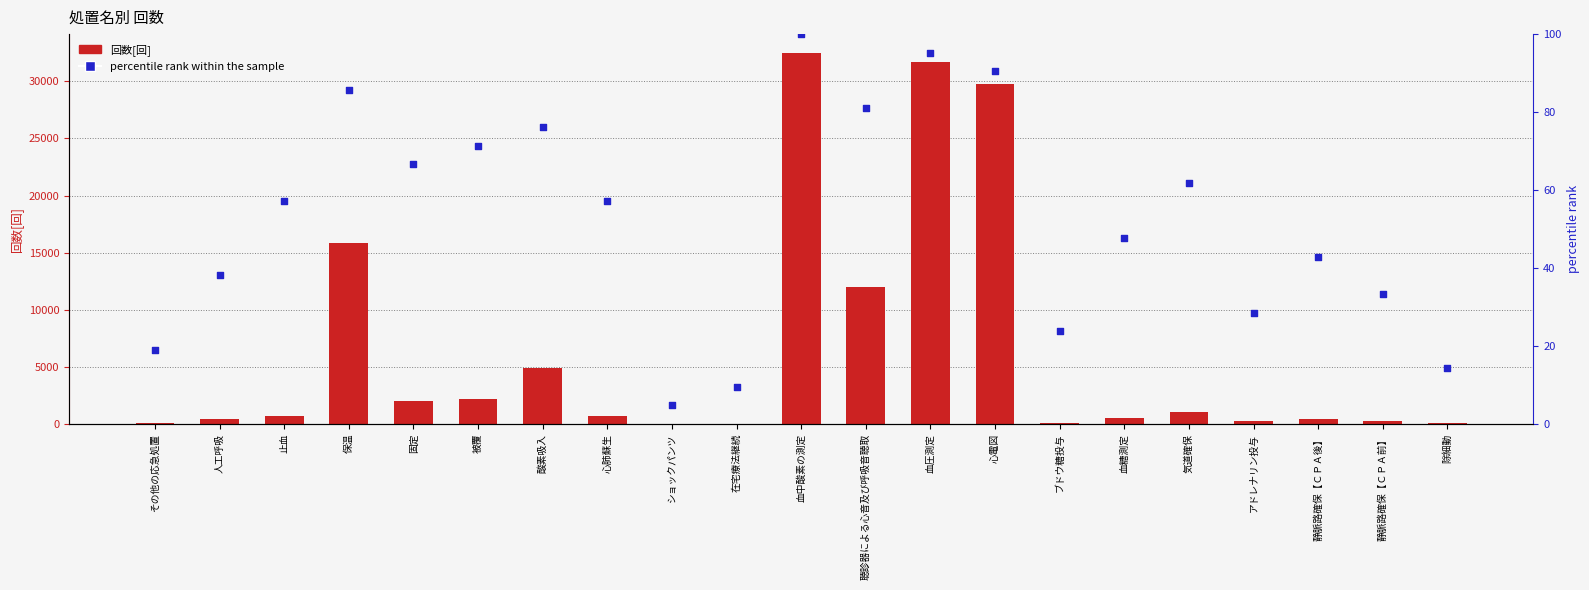

What are all the series names shown in the legend?

回数[回], percentile rank within the sample